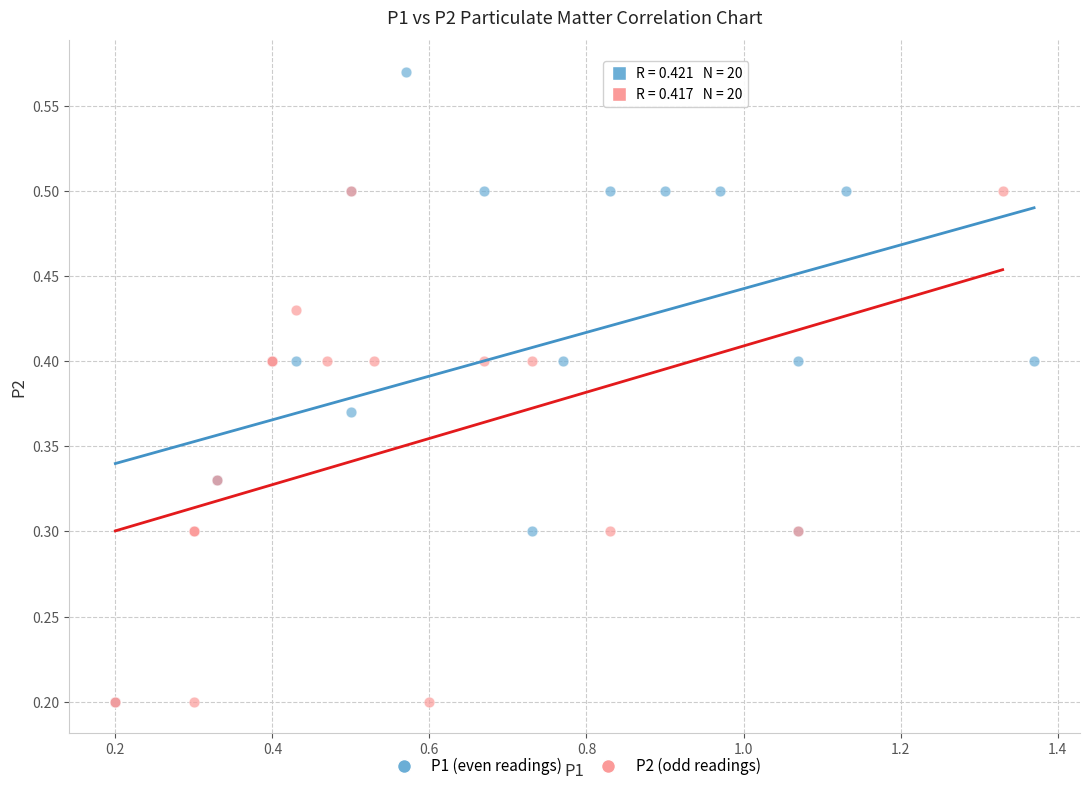

Which series has the widest spread of Y values?

P1 (even readings)